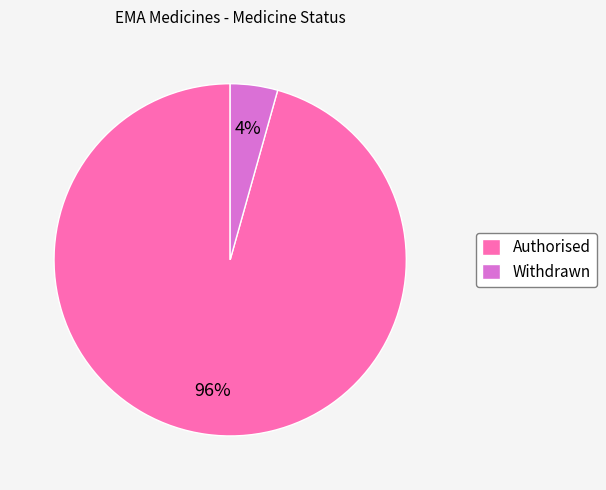

To the nearest percent, what is the average slice percentage?

50%